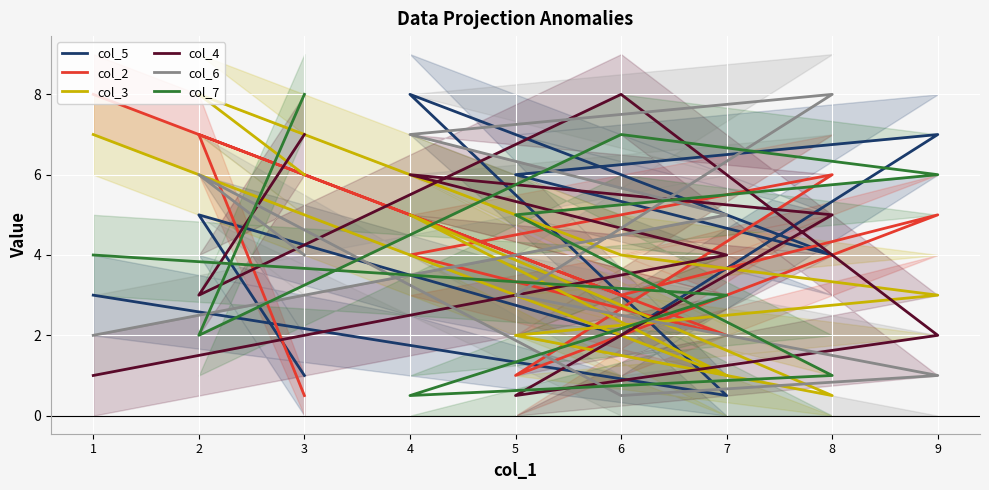

The col_5 series shows 6.4 at 8. True or false?

False